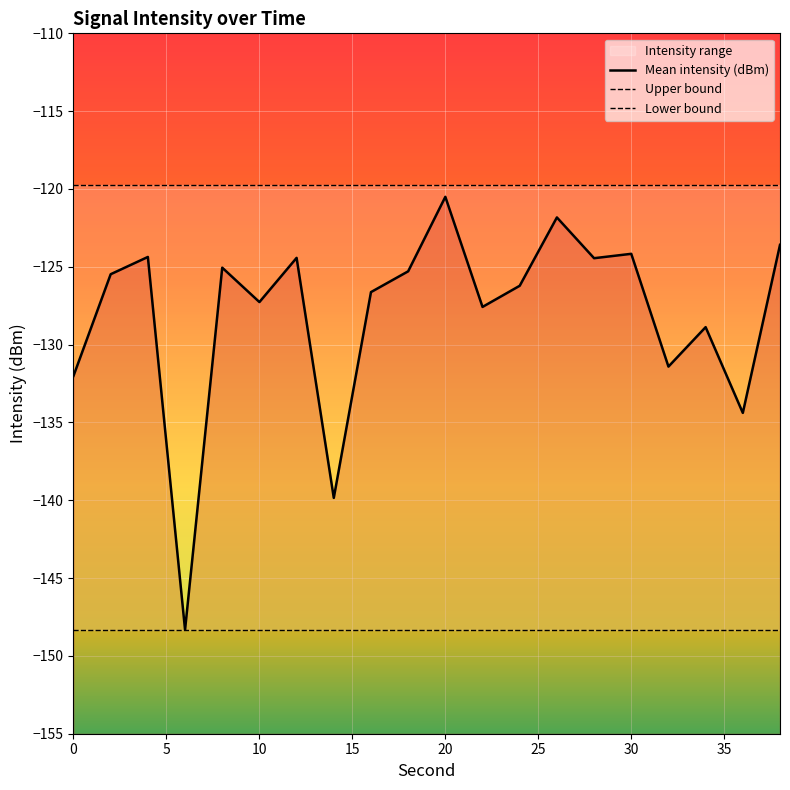

What is the total value across all series at 5?

-393.5